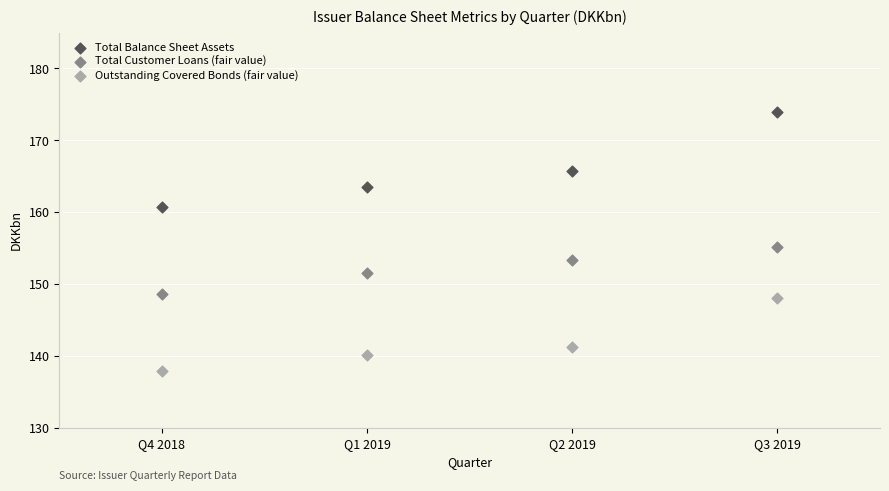

Which series contains the lowest Y value?

Outstanding Covered Bonds (fair value)